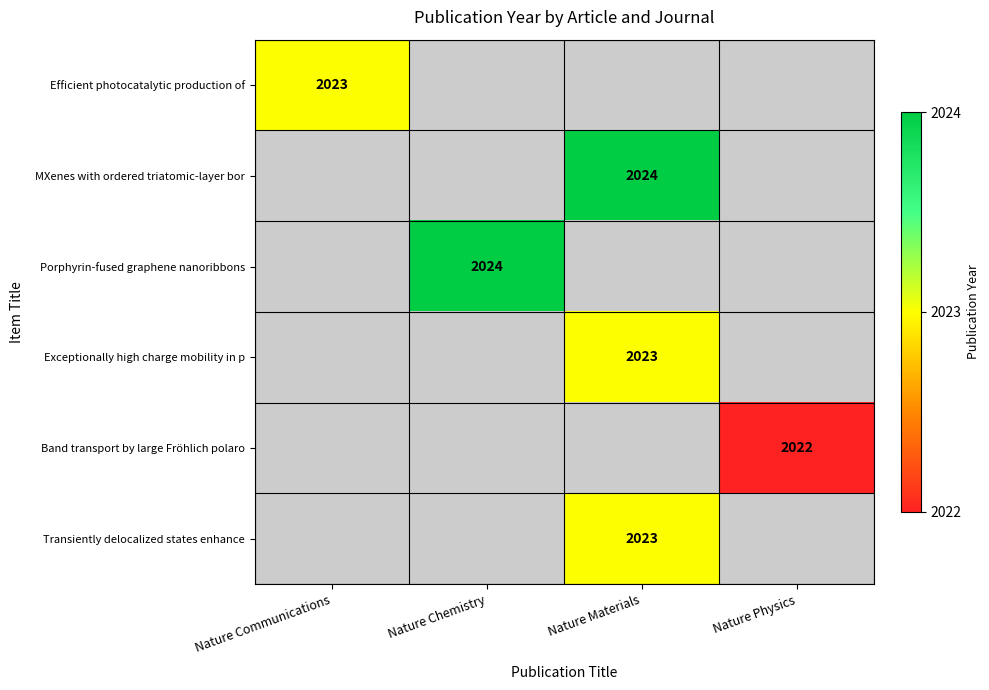

At how many categories does at least one series exceed 2023?

2